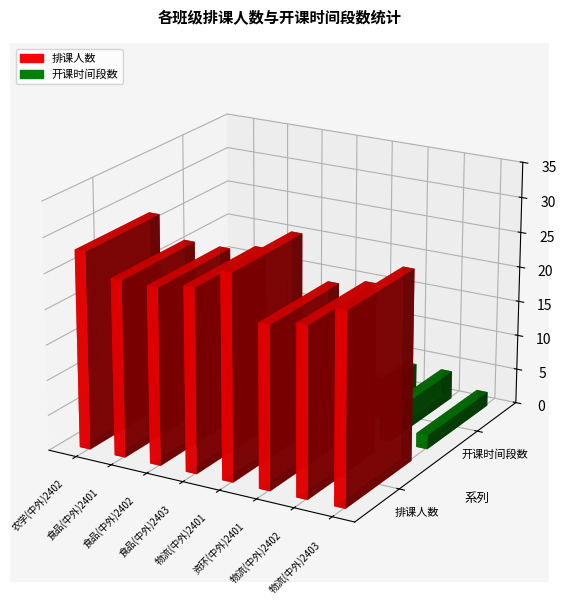

What is the difference between the second highest and second lowest values in the 开课时间_count series?

5